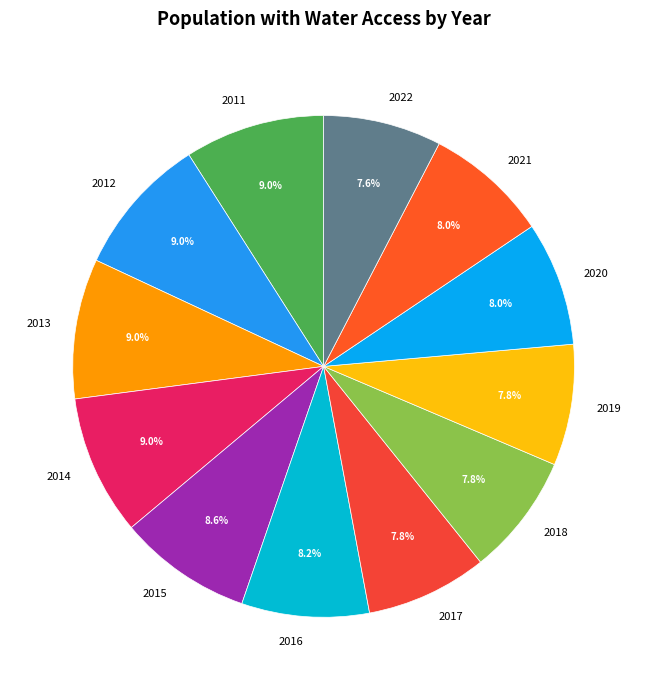

To the nearest percent, what percentage of the pie is 2016?

8%